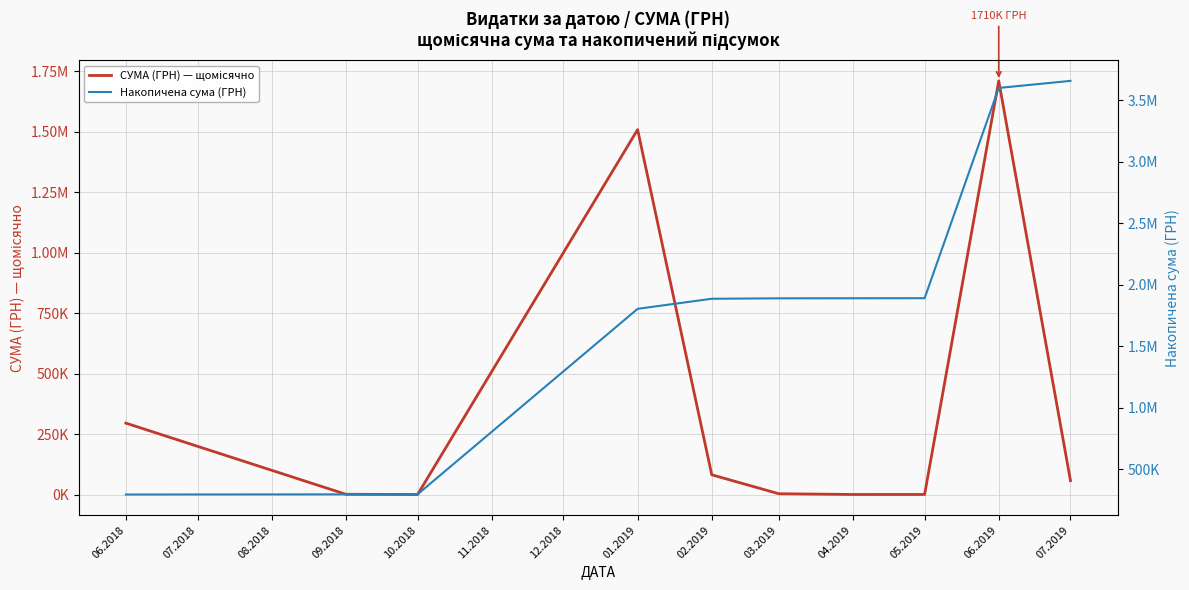

Which series changed the most between 02.2019 and 03.2019?

СУМА (ГРН) — щомісячно